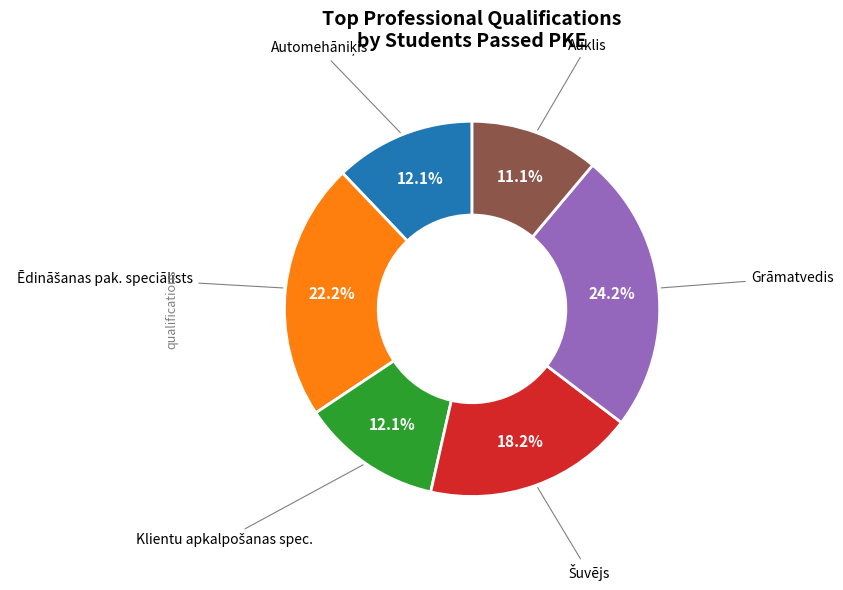

How many segments does this pie chart have?

6